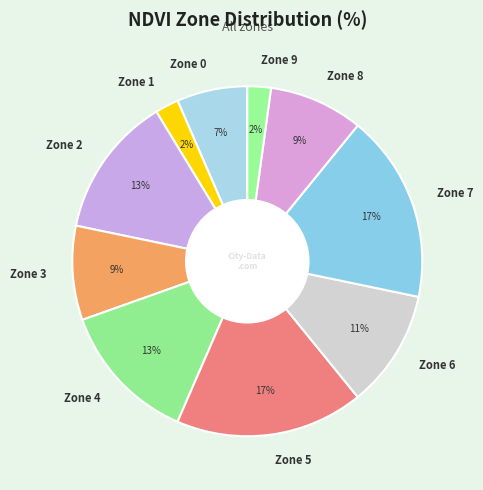

How many slices are in this pie chart?

10